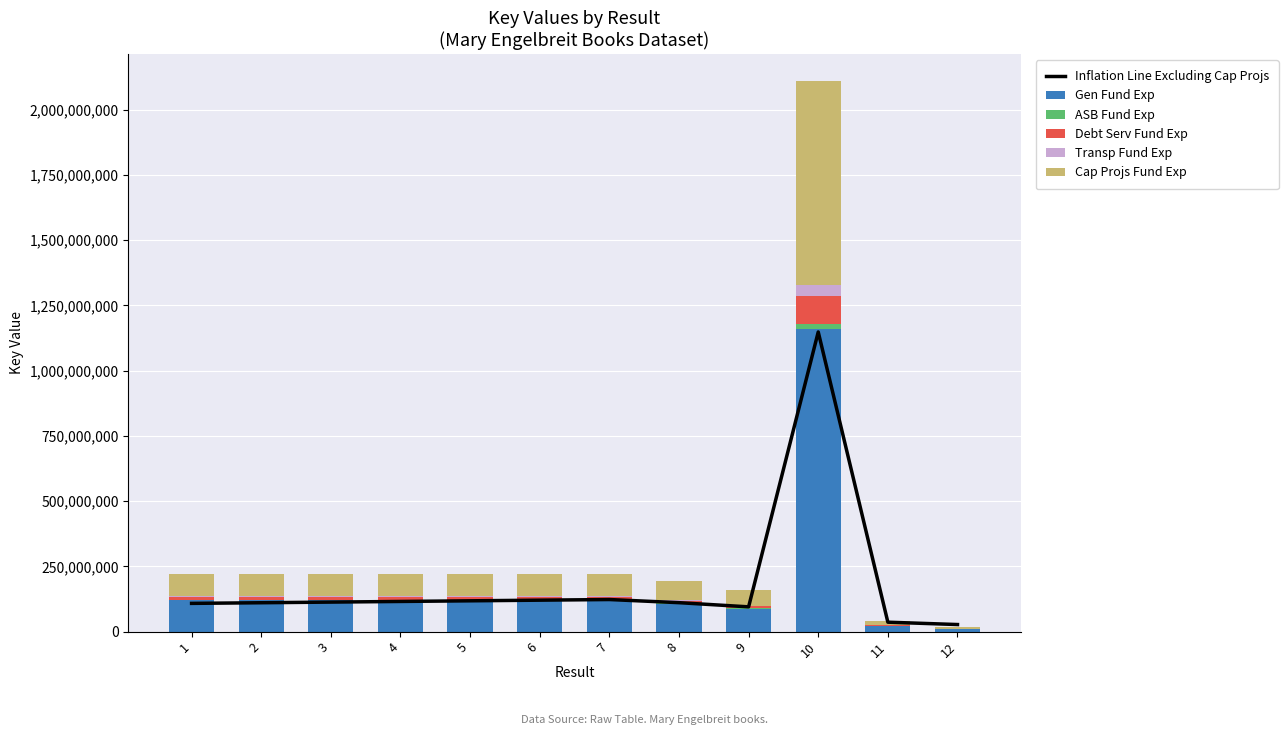

The ASB Fund Exp series shows 3130335.8 at 7. True or false?

False